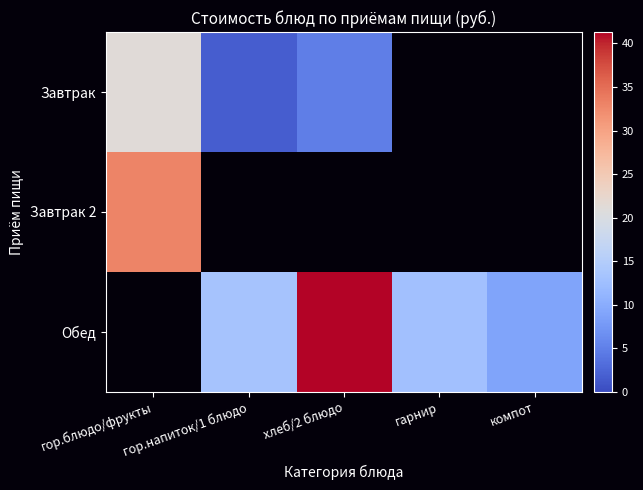

Reading left to right, what are all the values shown in this chart?

Завтрак: гор.блюдо/фрукты=21.2	гор.напиток/1 блюдо=1.7	хлеб/2 блюдо=5.0	гарнир=0.0	компот=0.0
Завтрак 2: гор.блюдо/фрукты=33.0	гор.напиток/1 блюдо=0.0	хлеб/2 блюдо=0.0	гарнир=0.0	компот=0.0
Обед: гор.блюдо/фрукты=0.0	гор.напиток/1 блюдо=13.2	хлеб/2 блюдо=41.3	гарнир=12.9	компот=9.0